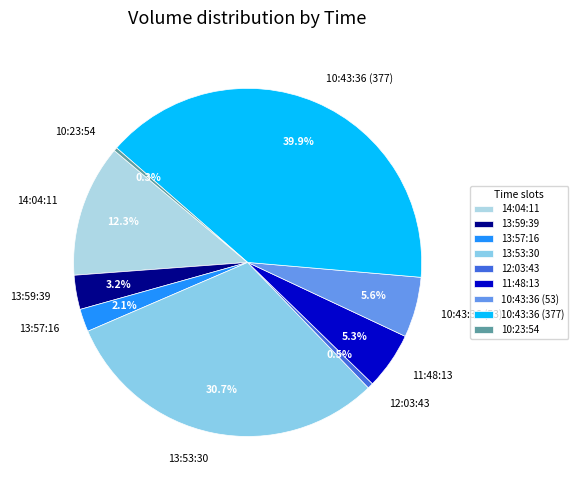

To the nearest percent, what is the difference between the largest and smallest slice percentages?

40%